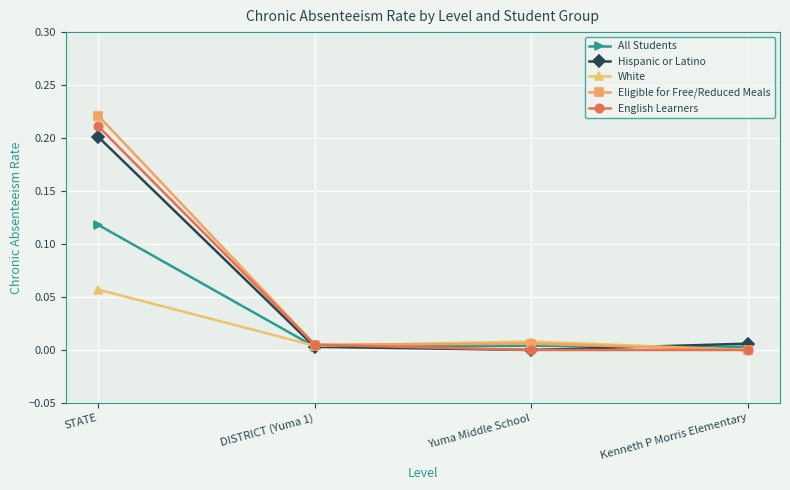

At which category is the sum across all series the highest?

STATE